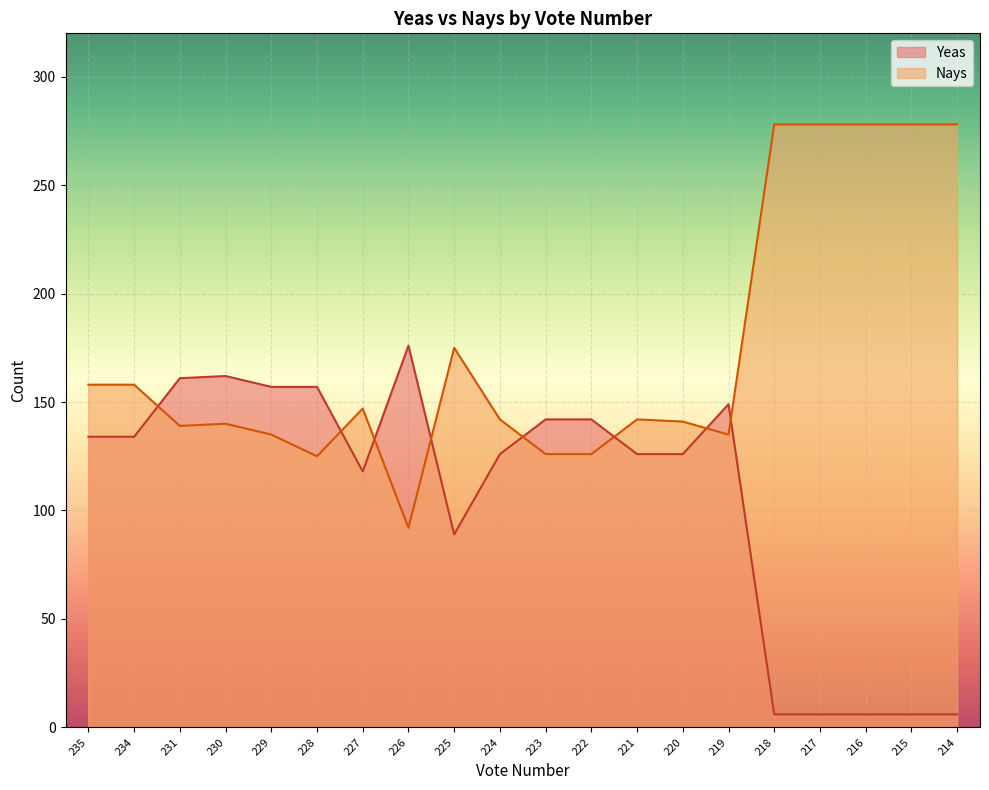

What is the difference between the Yeas values at 227 and 218?

112